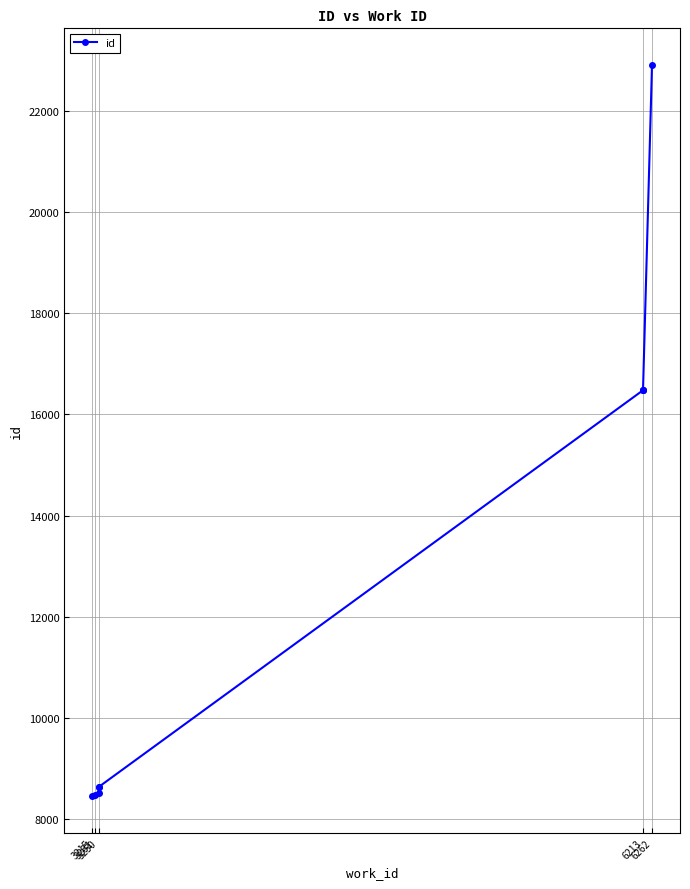

Is this an area chart (filled region under the line)?

No